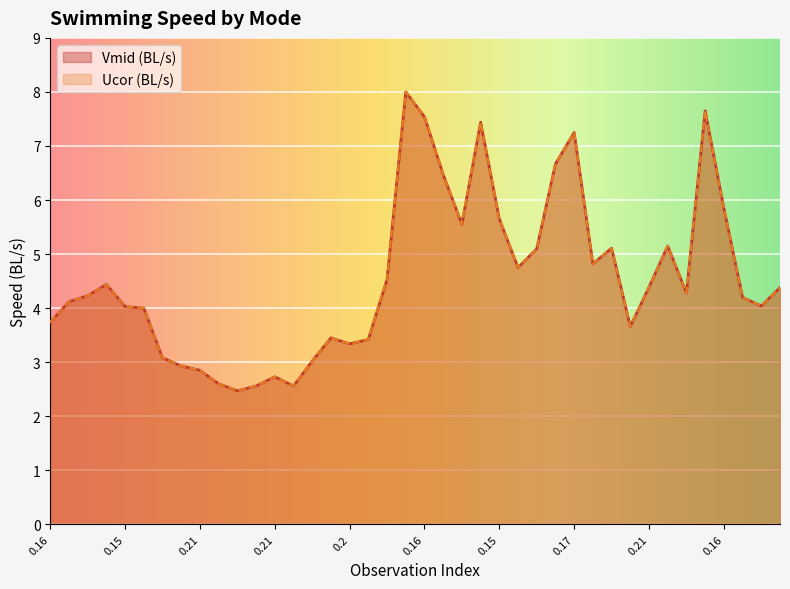

How many interior local valleys does the Vmid (BL/s) series have?

9